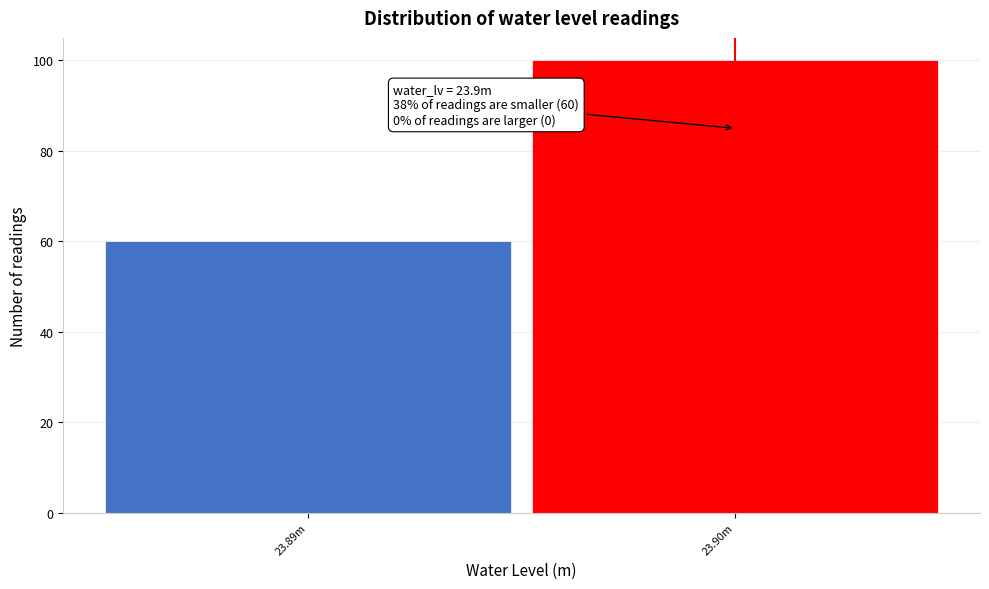

Reading left to right, extract all data points from this chart.

23.89m=60	23.90m=100